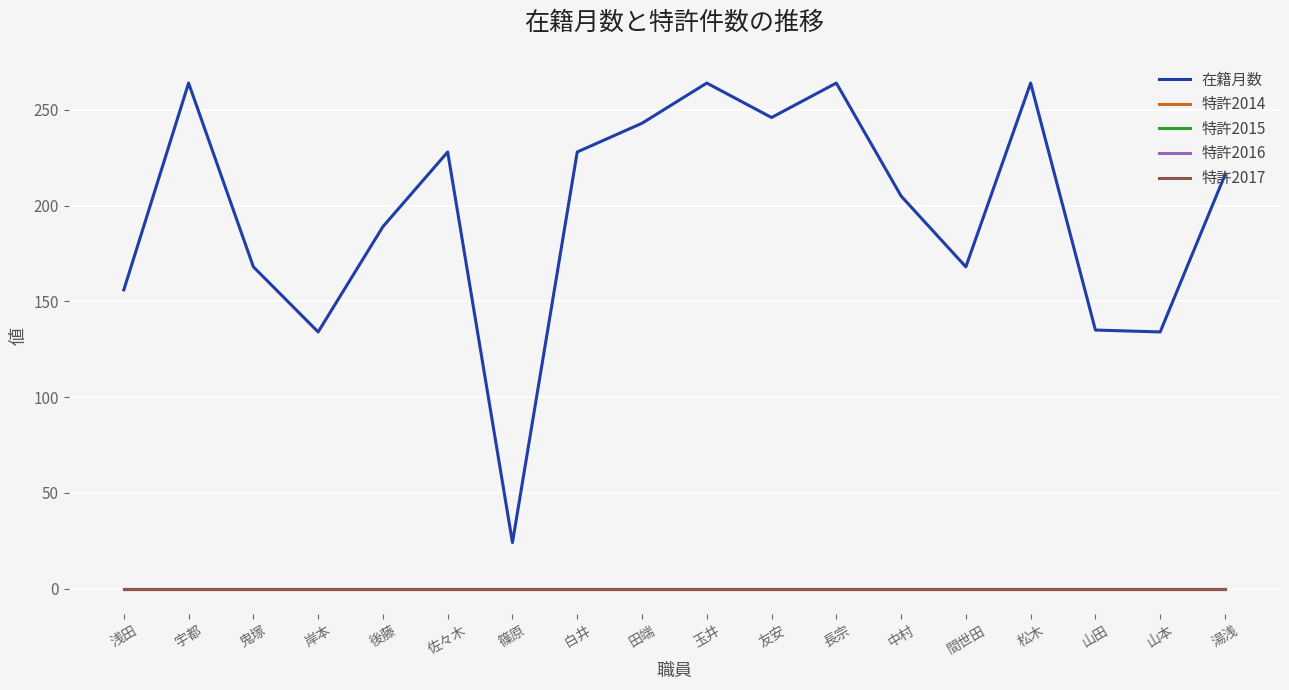

True or false: 特許2017 and 特許2016 intersect in this chart.

False